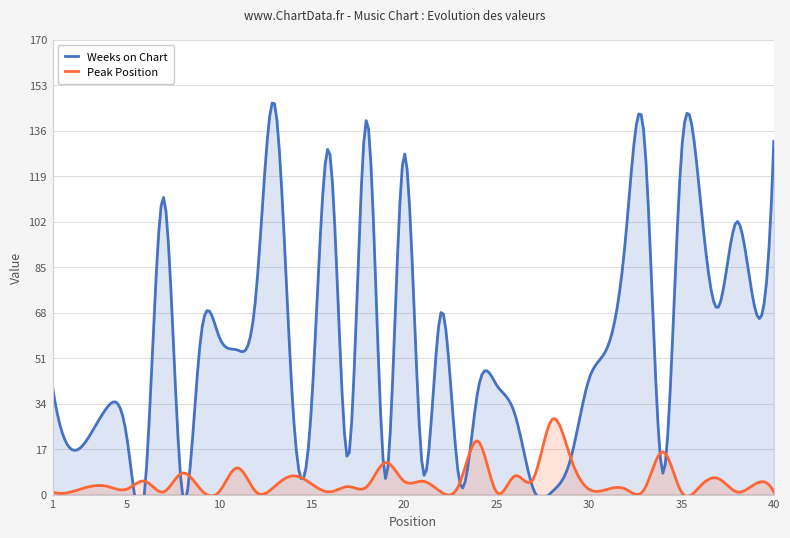

How many series are shown in this chart?

2